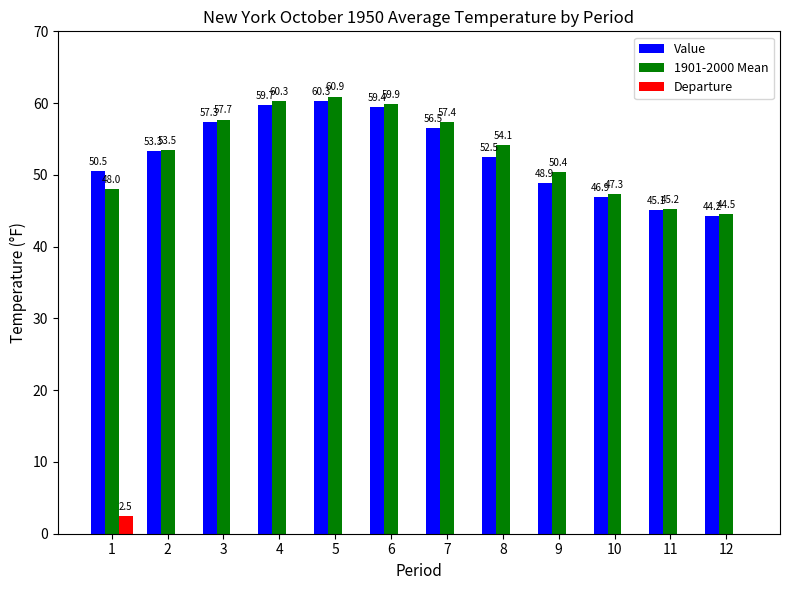

Rank the series by their maximum value, from lowest to highest.

Departure, Value, 1901-2000 Mean